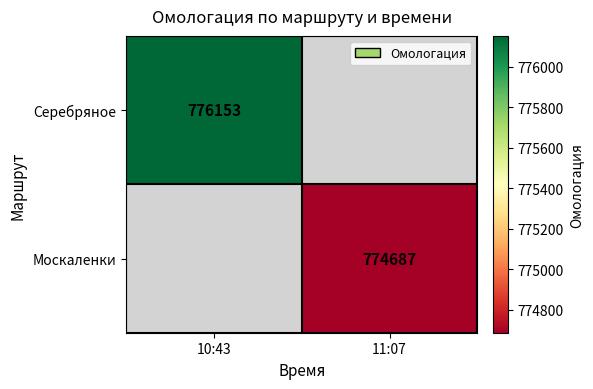

The value of Москаленки at 11:07 is 774687. True or false?

True